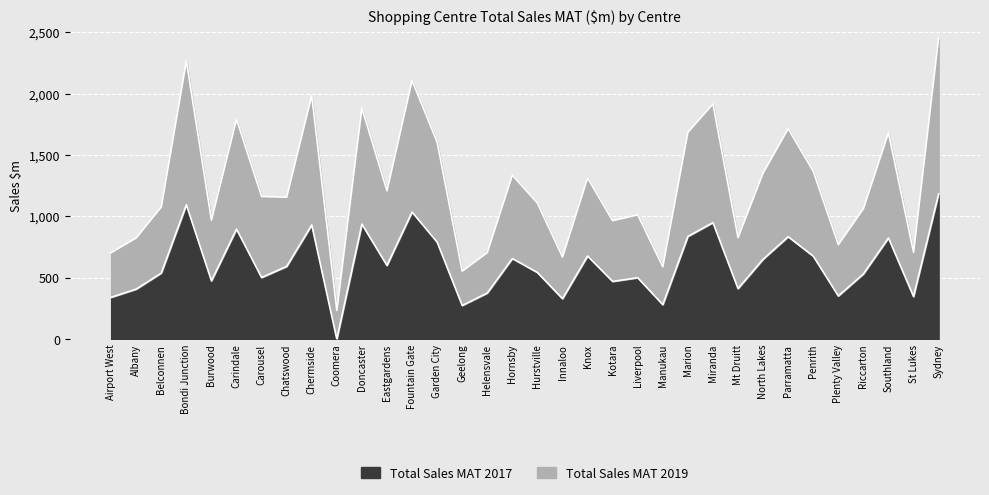

True or false: Total Sales MAT 2019 and Total Sales MAT 2017 cross at least once.

False